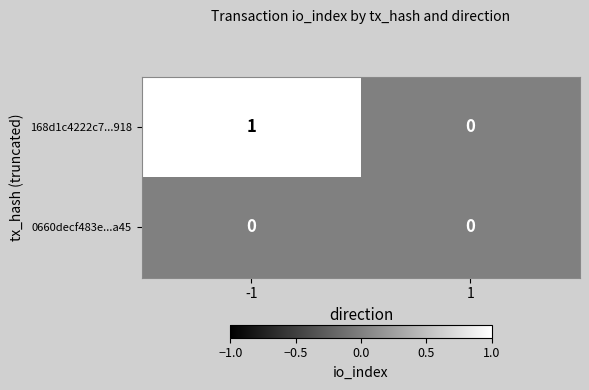

Which series has the largest total across all categories?

168d1c4222c7...918